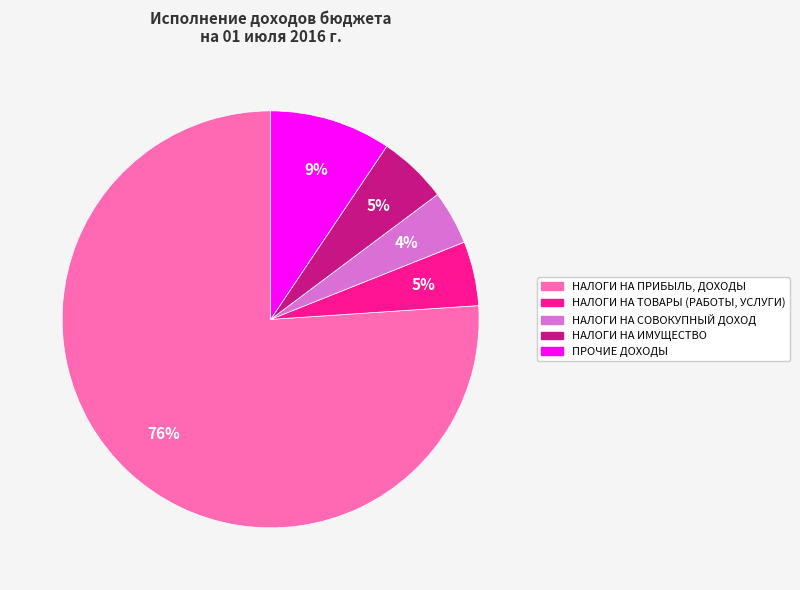

What is the largest slice in the pie chart?

НАЛОГИ НА ПРИБЫЛЬ, ДОХОДЫ